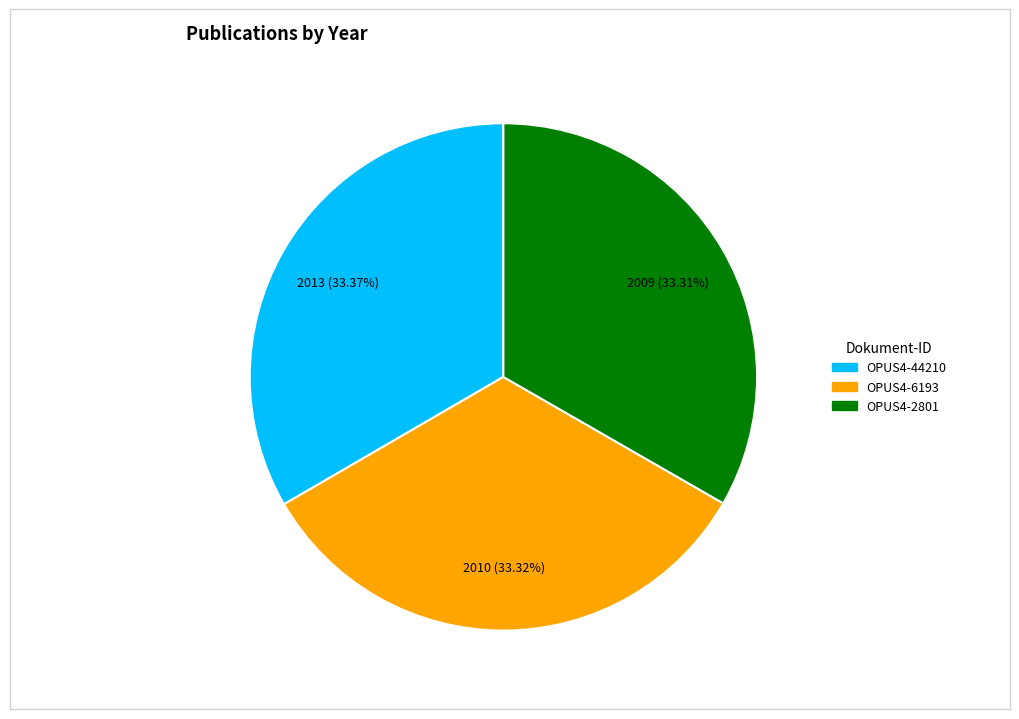

Does any single category account for the majority?

No